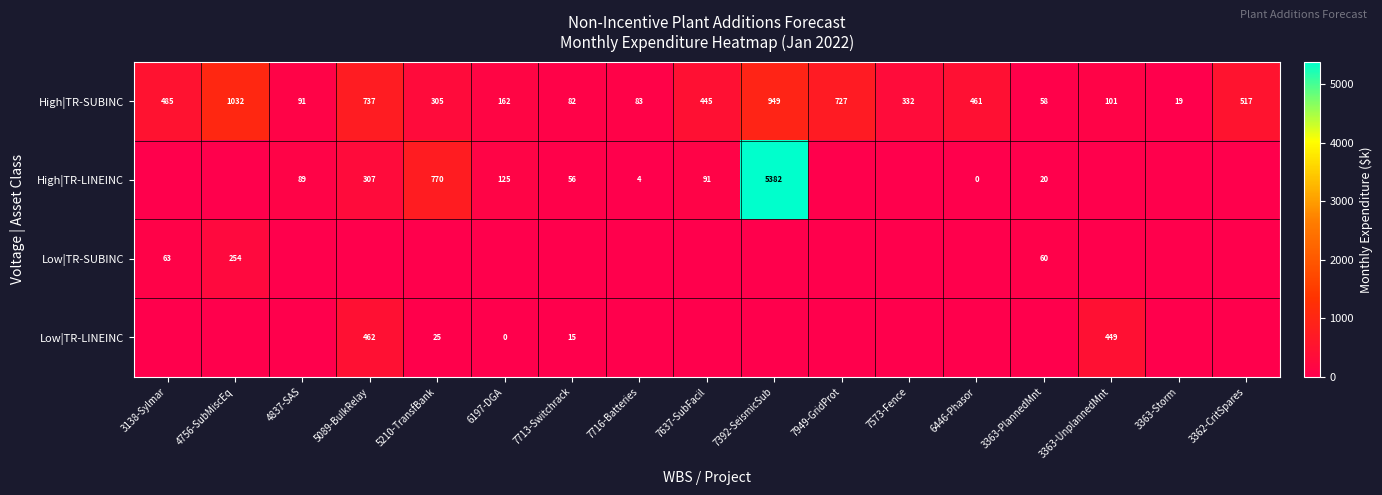

Count the number of categories in the chart.

17